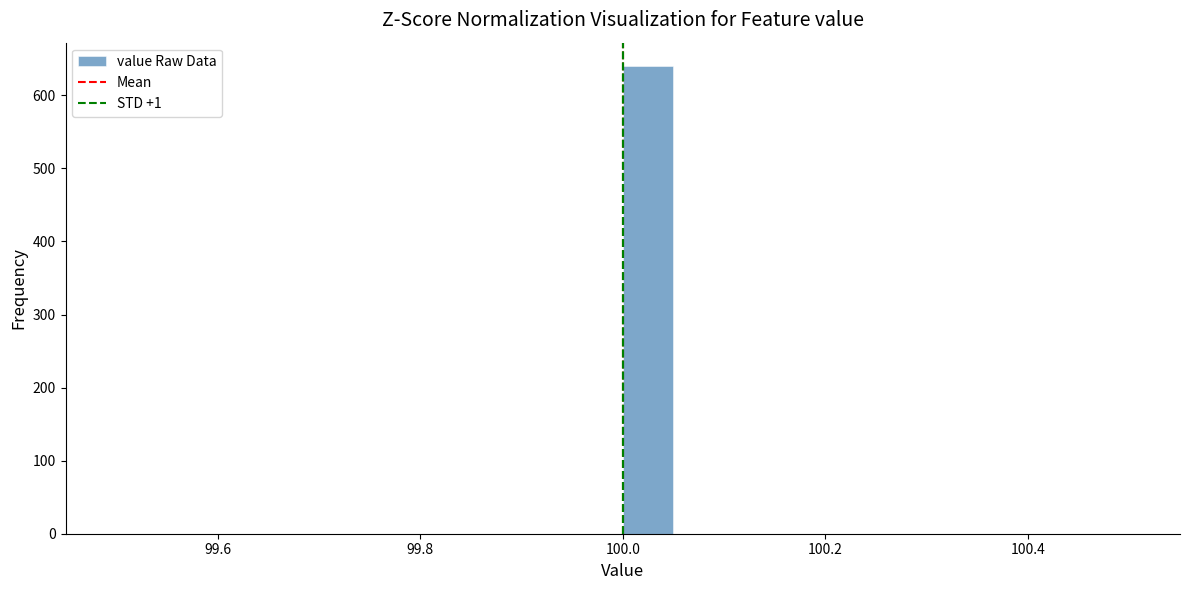

Around what value on the x-axis is the tallest bar? Give the approximate position of its centre, as read against the axis.

100.02